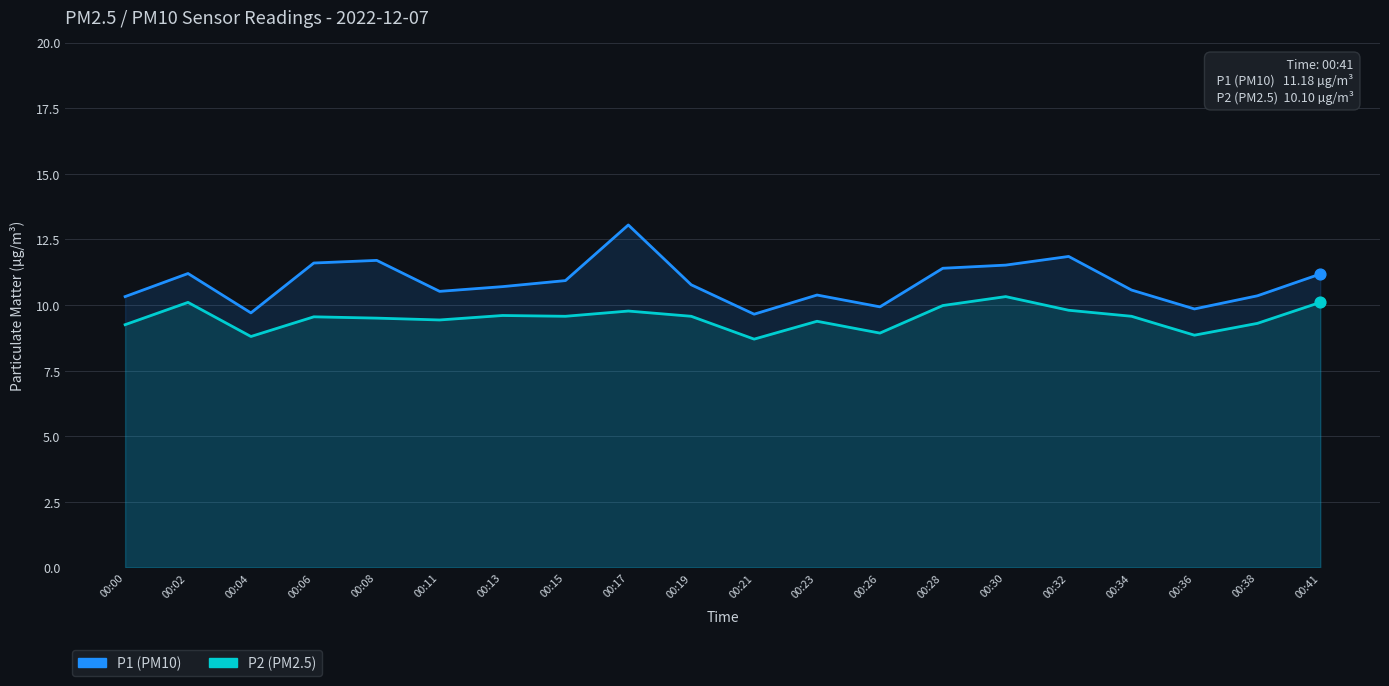

What is the total value across all series at 00:17?

22.8